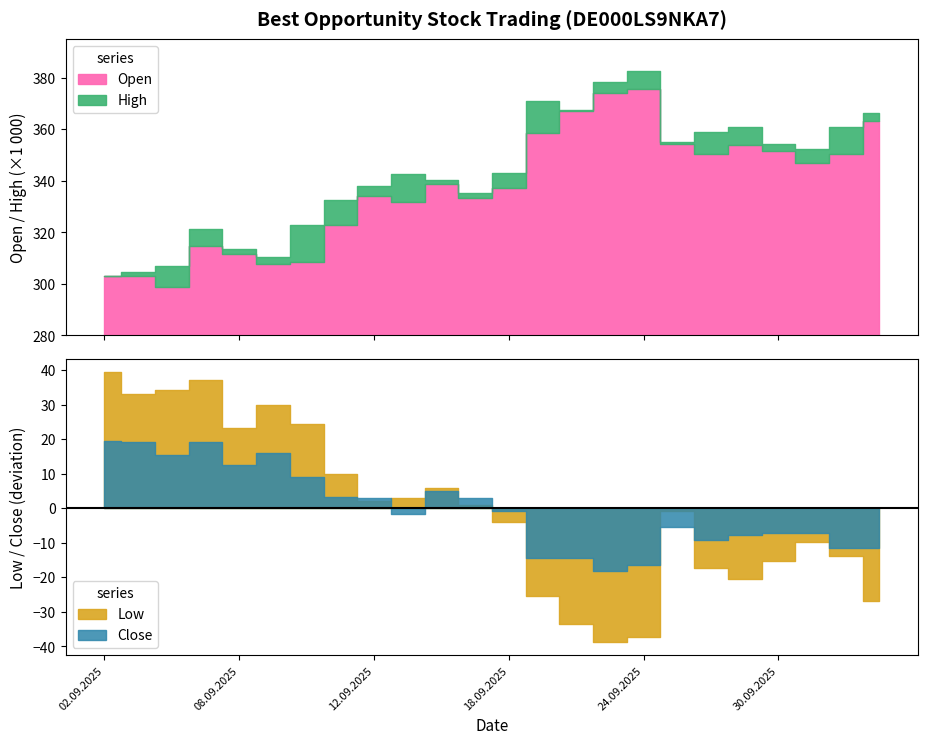

What are all the series names shown in the legend?

Open, High, Low, Close